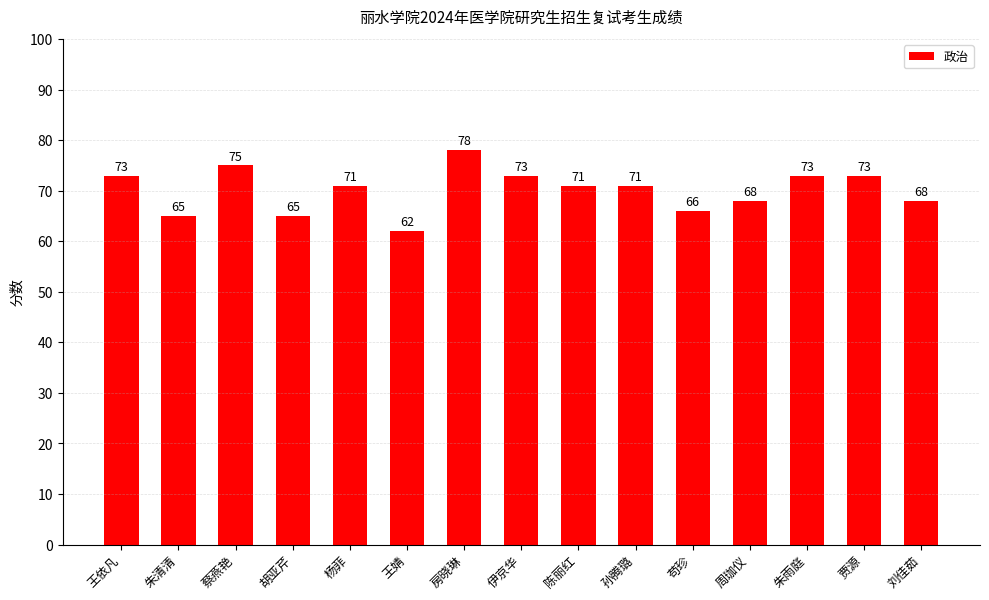

Reading left to right, transcribe all the data shown in this chart.

73	65	75	65	71	62	78	73	71	71	66	68	73	73	68